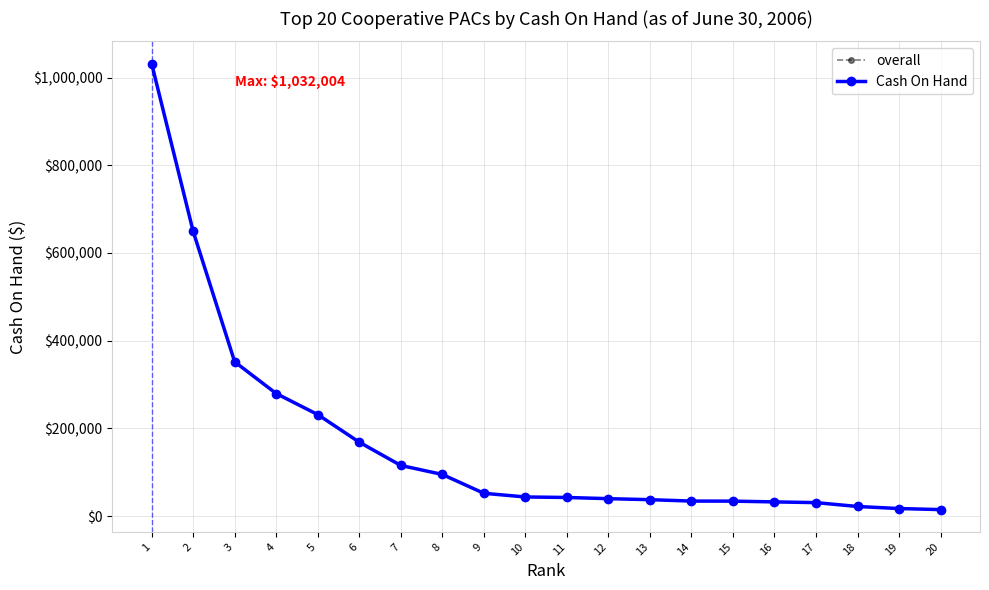

At which label is overall closest to 523328?

2